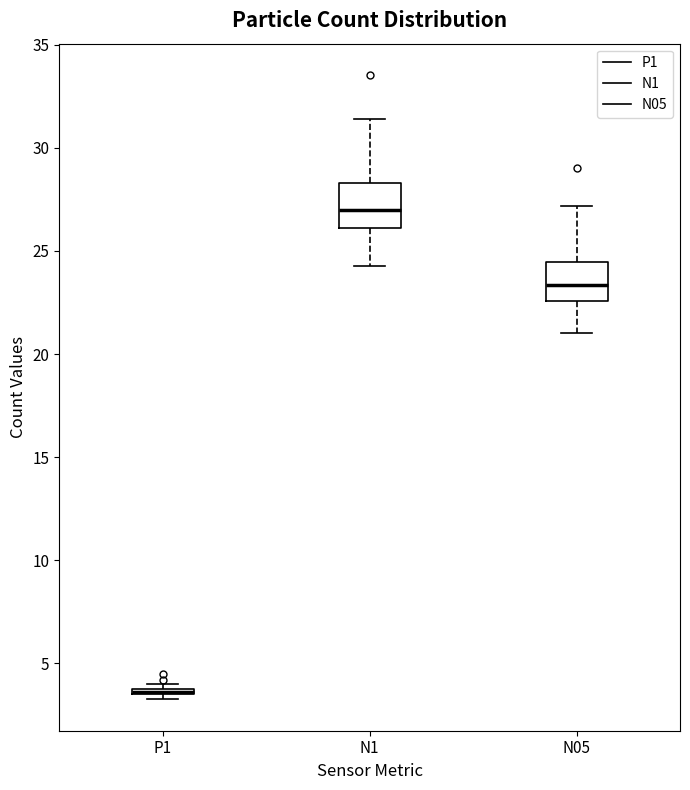

Where does the median line of the box for N05 sit on the y-axis? The values are not printed on the chart, so give them approximately, as read against the axis.

23.5